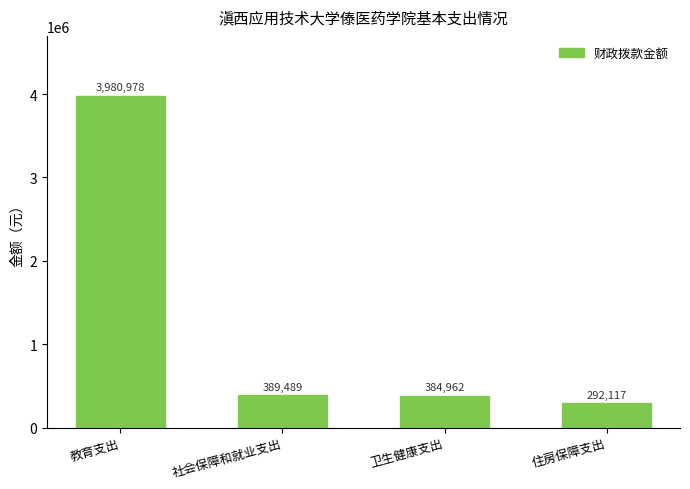

At which label is the value closest to 2136547?

社会保障和就业支出